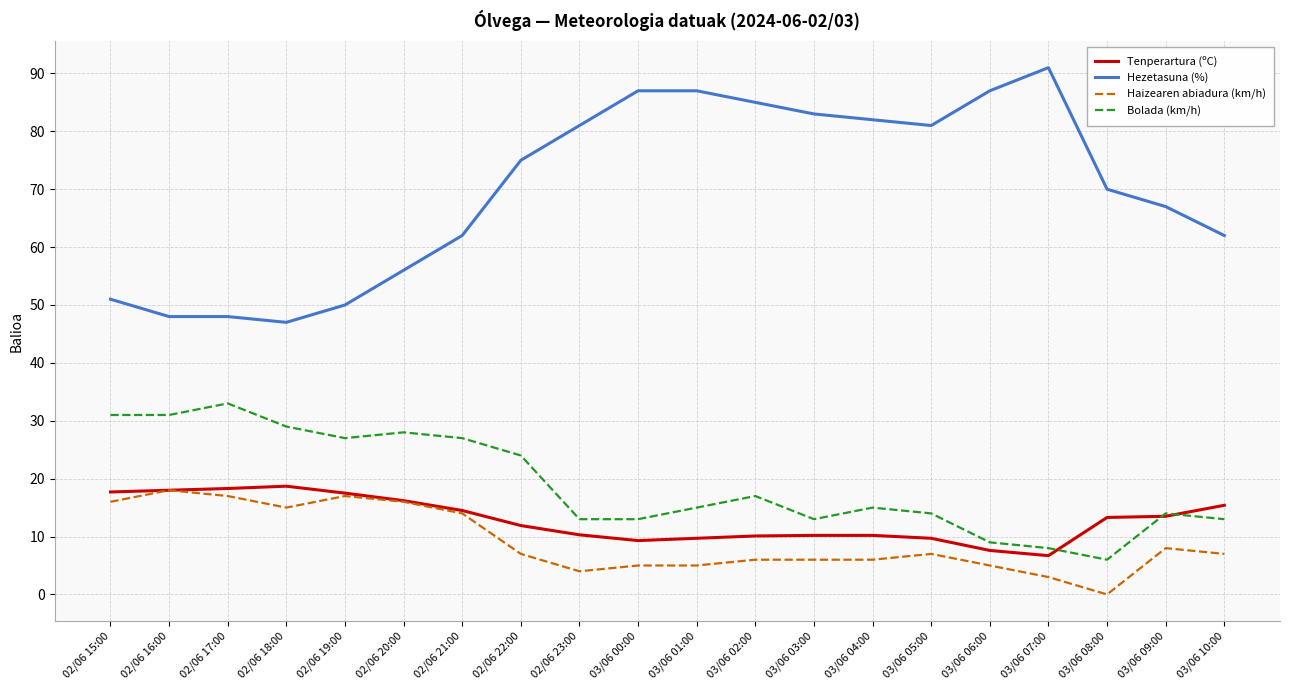

Where do Bolada (km/h) and Tenperartura (ºC) first cross each other?

03/06 07:00 and 03/06 08:00